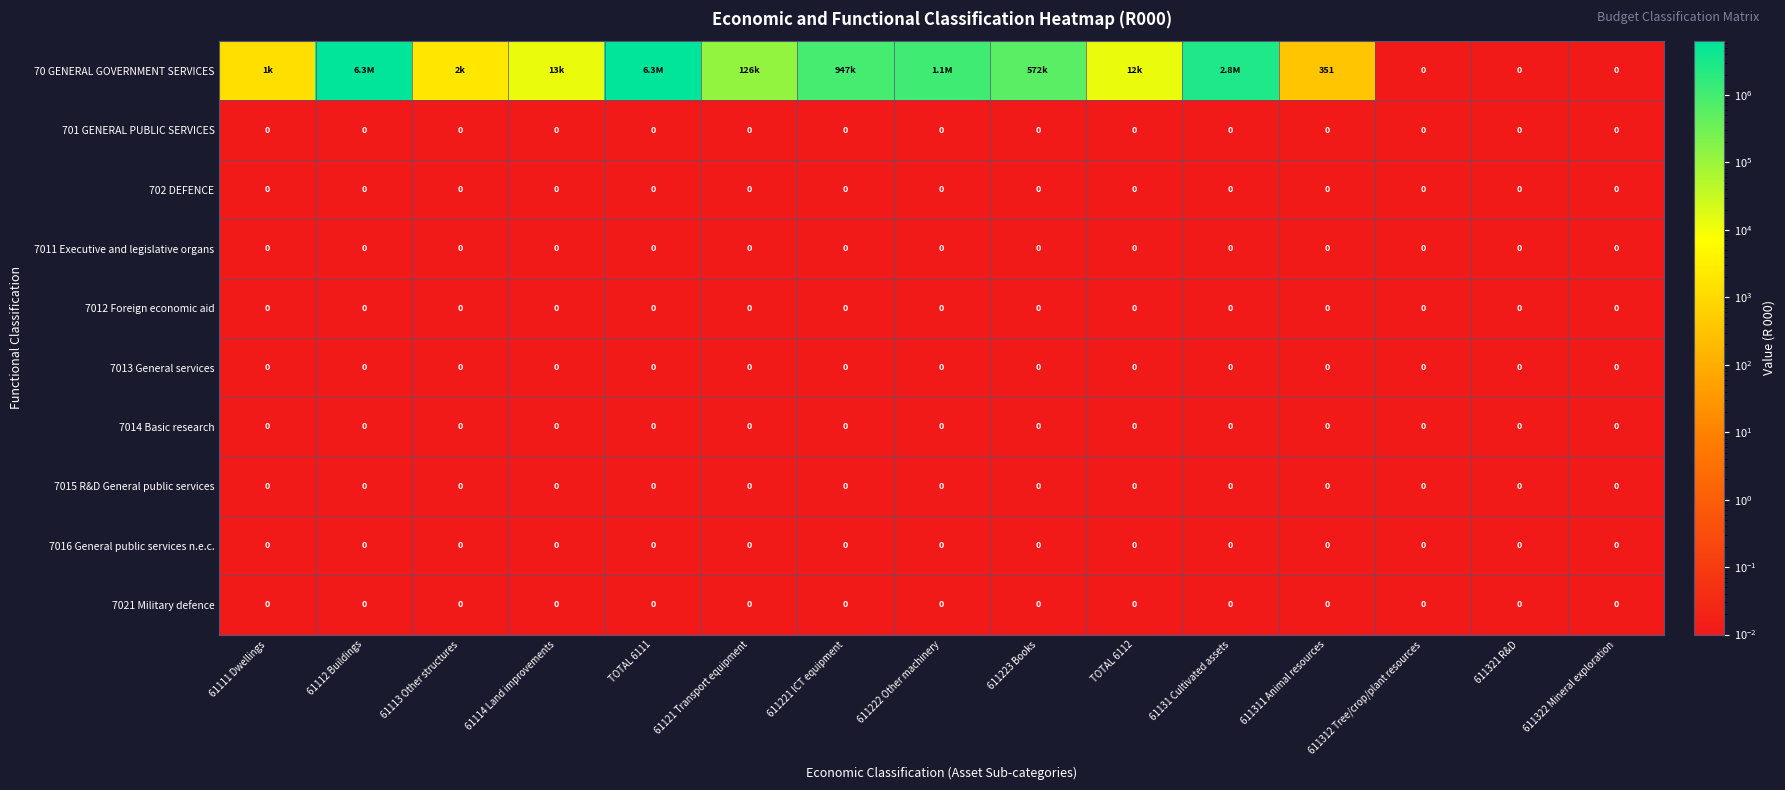

Rank the categories by 7013 General services value from highest to lowest.

61111 Dwellings, 61112 Buildings, 61113 Other structures, 61114 Land improvements, TOTAL 6111, 61121 Transport equipment, 611221 ICT equipment, 611222 Other machinery, 611223 Books, TOTAL 6112, 61131 Cultivated assets, 611311 Animal resources, 611312 Tree/crop/plant resources, 611321 R&D, 611322 Mineral exploration